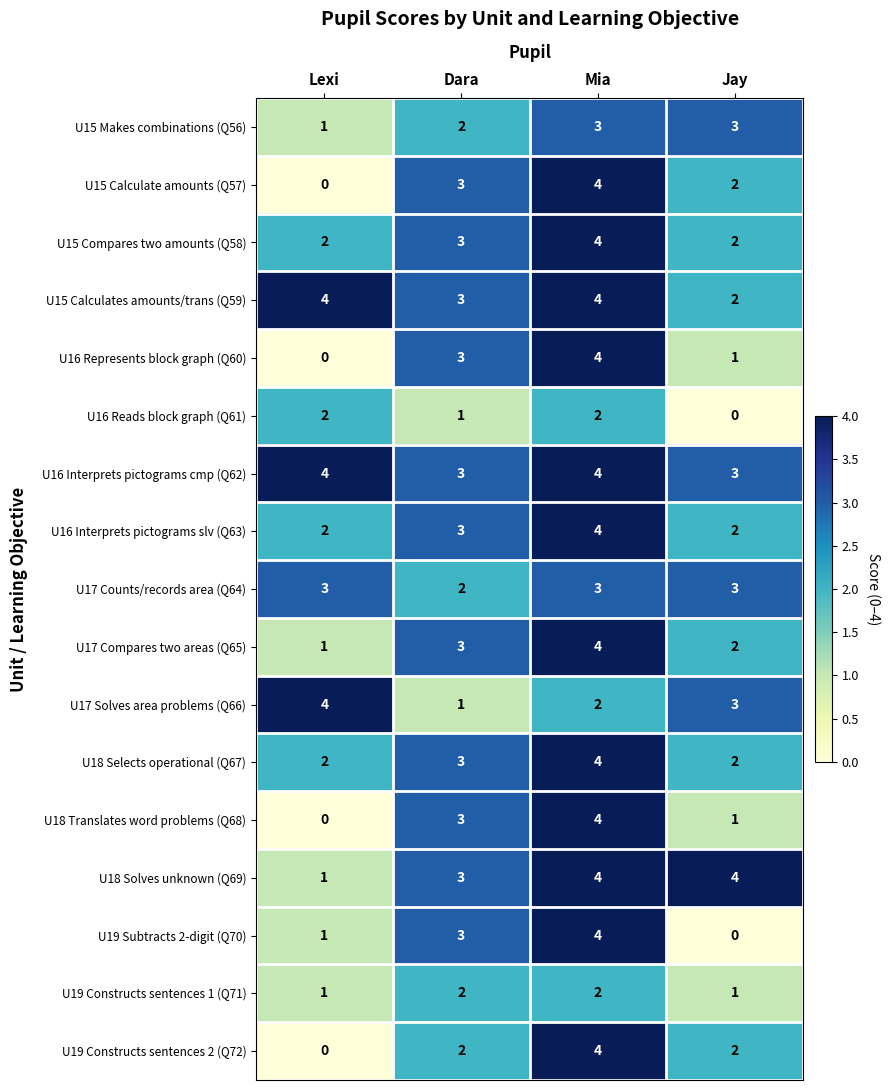

What is the highest value of the U15 Makes combinations (Q56) series?

3